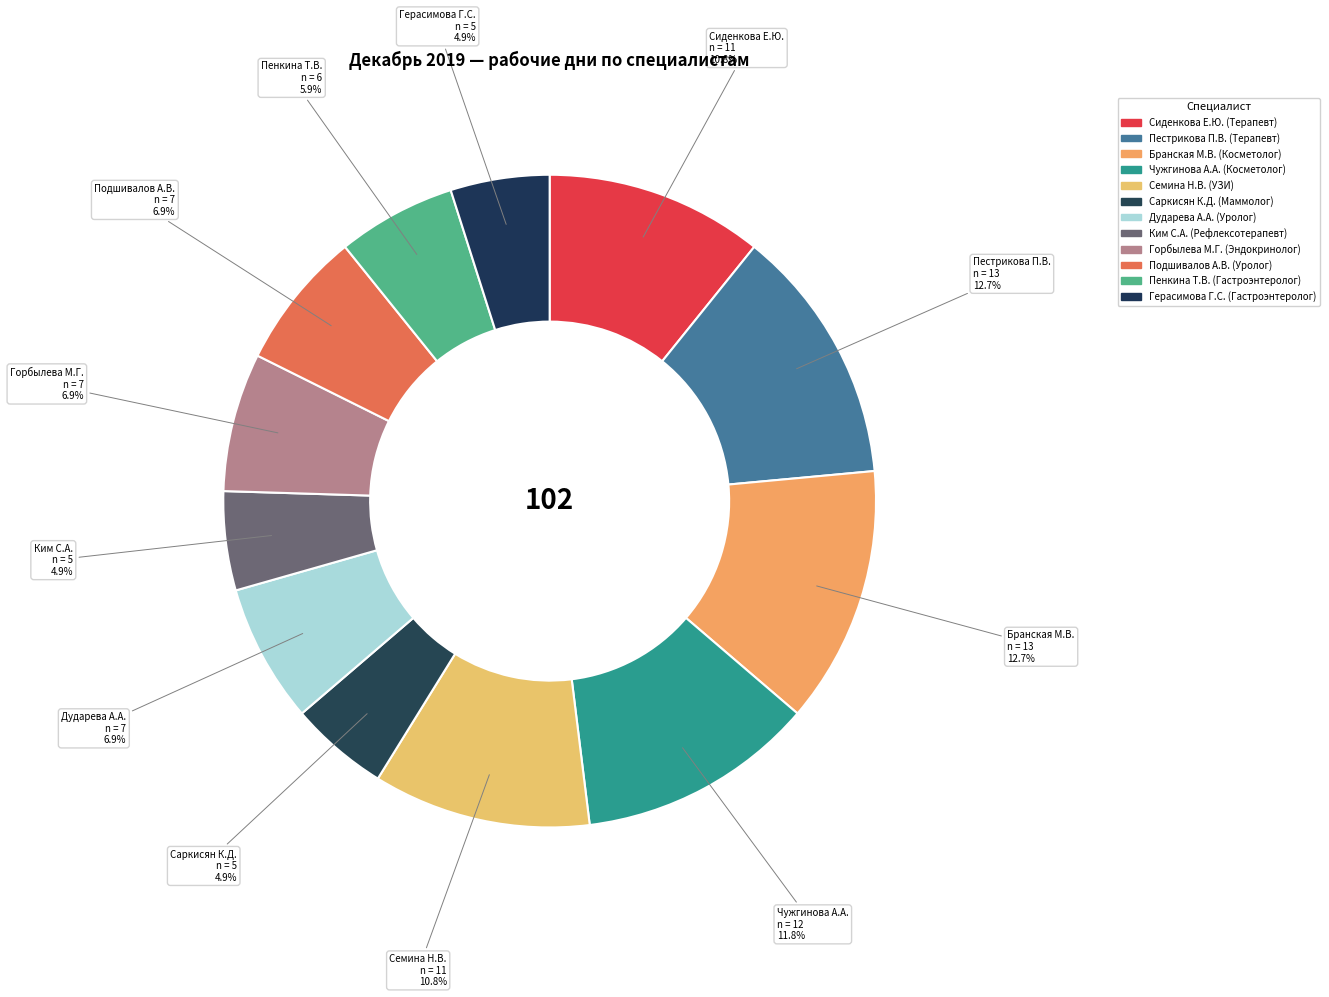

How many segments does this pie chart have?

12